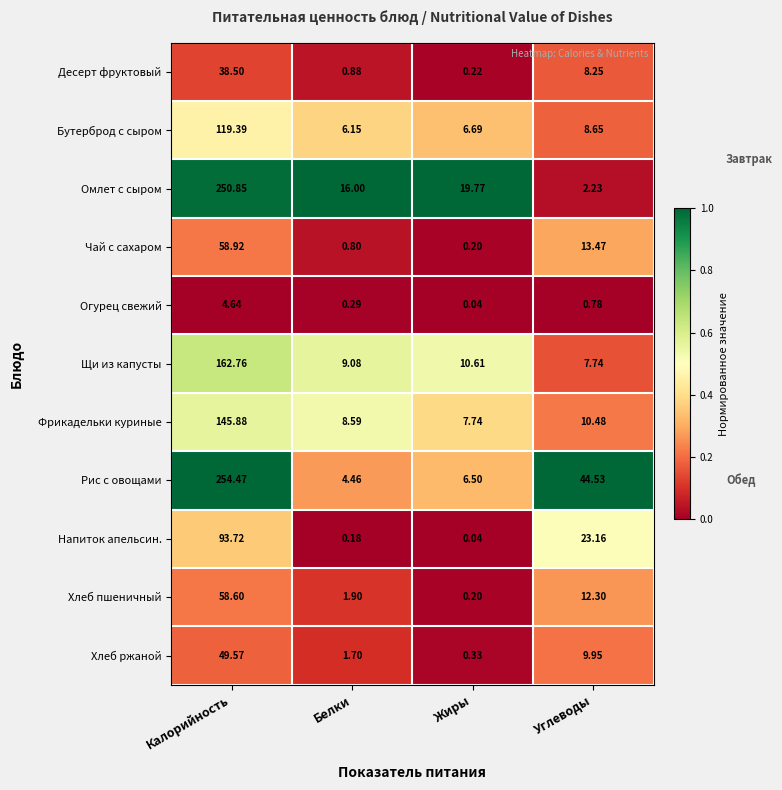

Rank the categories by Хлеб пшеничный value from highest to lowest.

Калорийность, Углеводы, Белки, Жиры